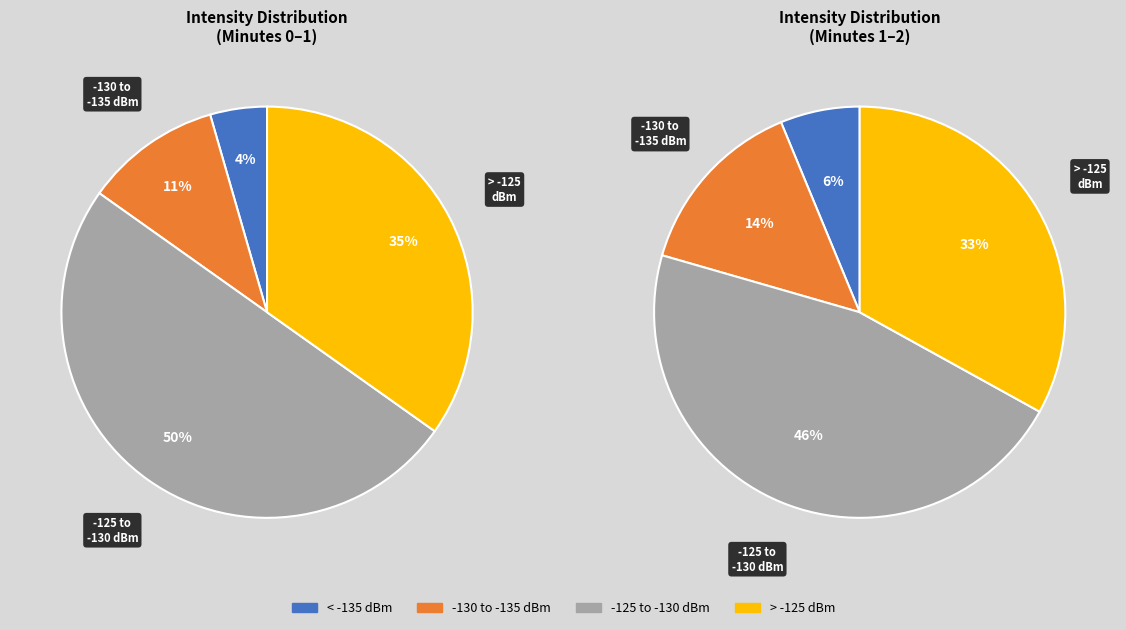

Is there a majority slice in this chart?

No